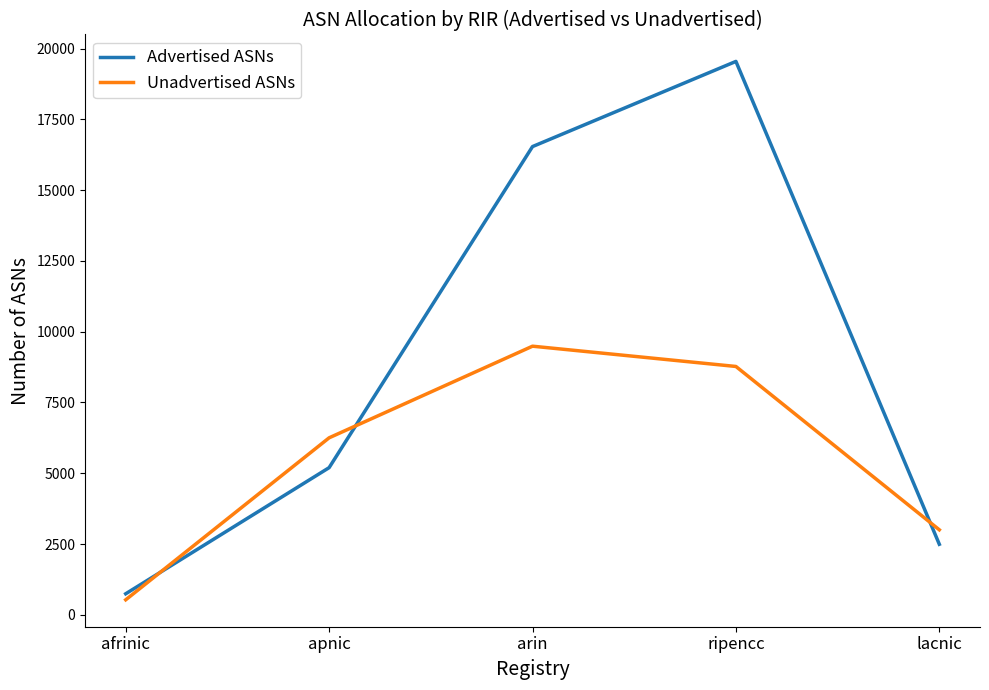

What value does the Advertised ASNs series have at ripencc, to the nearest 100?

19500